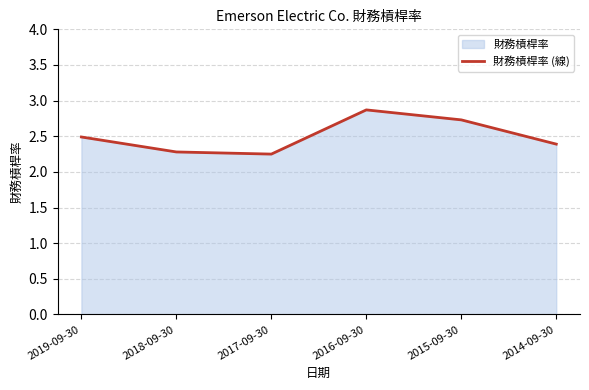

How many points are lower than both their immediate neighbors (excluding endpoints)?

1